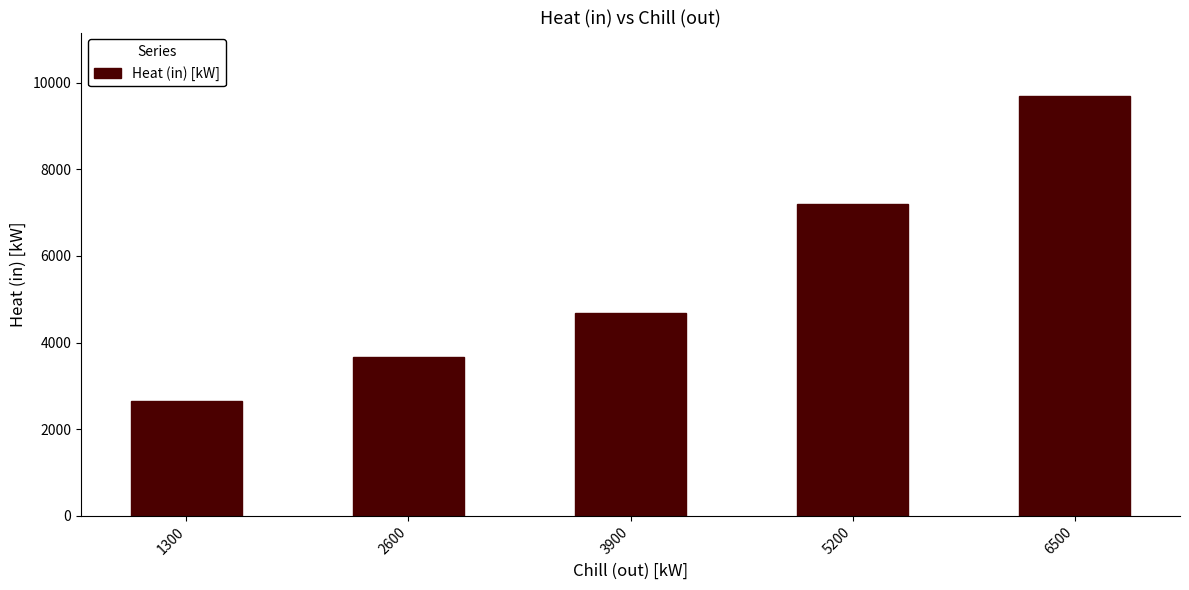

What is the sum of the values at 3900 and 5200?

11883.8